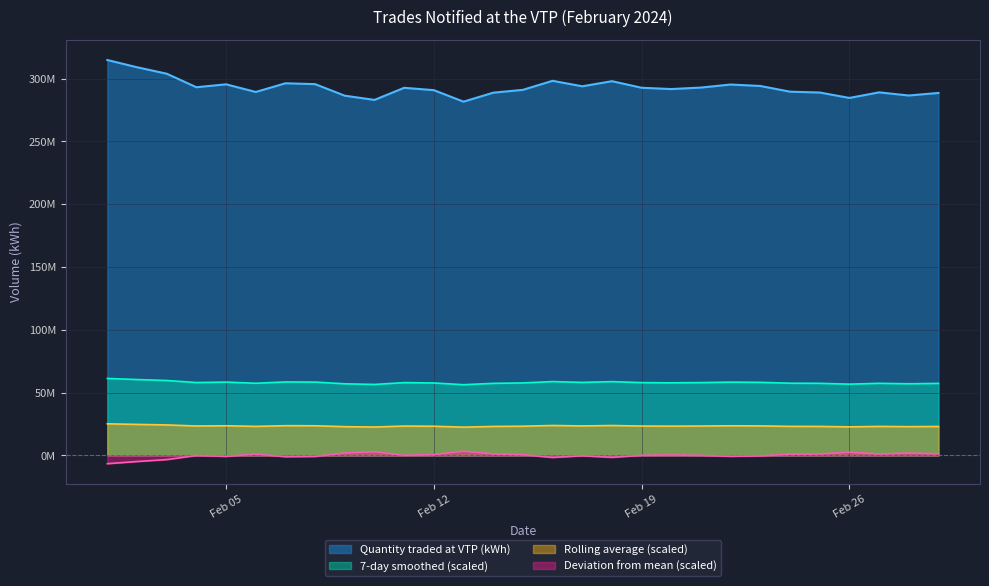

What is the sum of all values?

8497836179.9